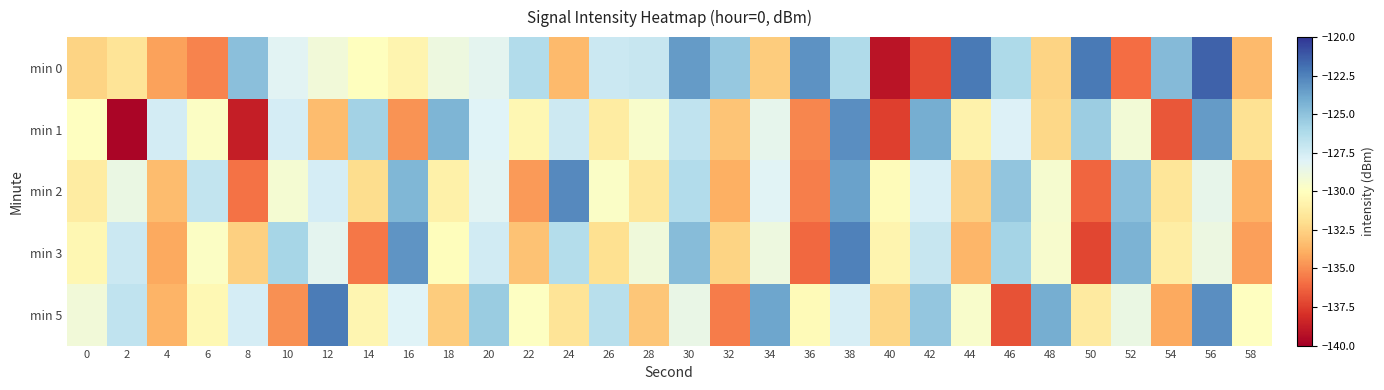

Which series changed the most between 2 and 38?

min 1